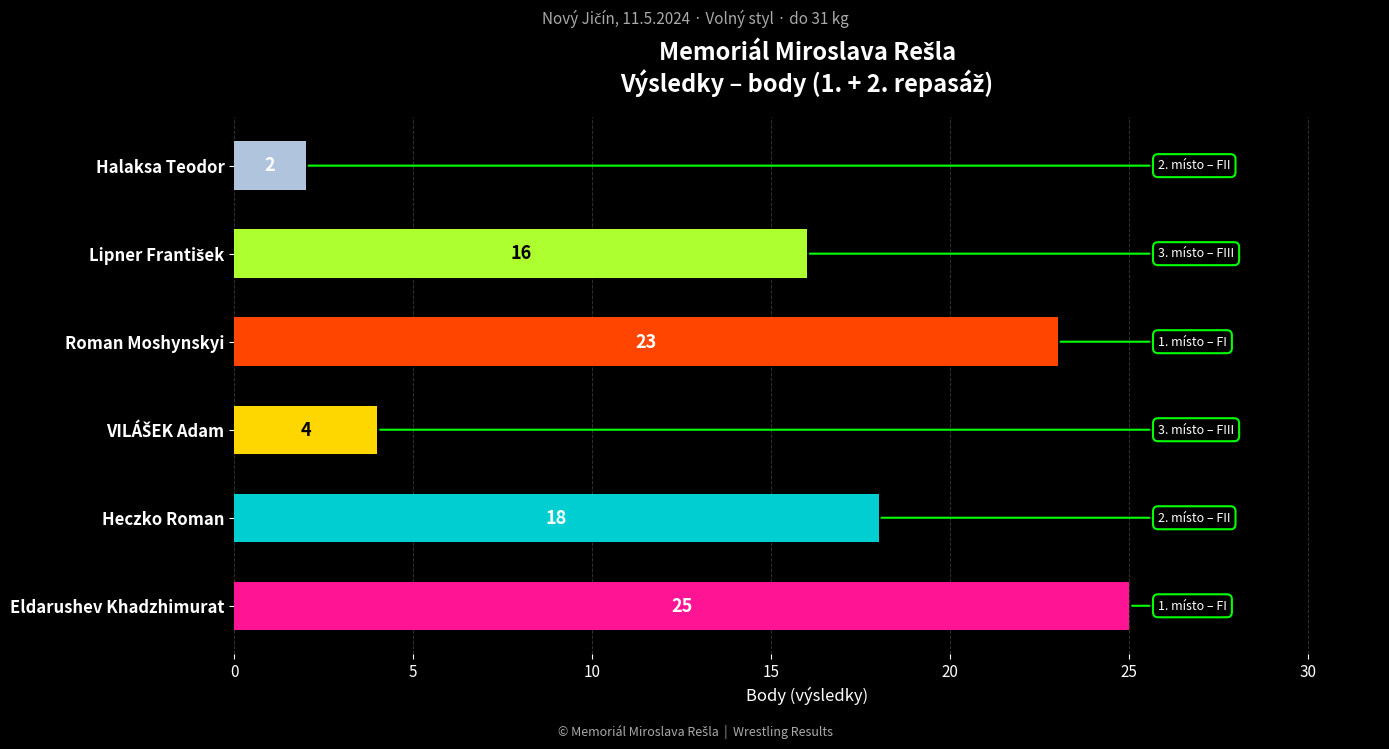

What is the maximum value shown in the chart?

25